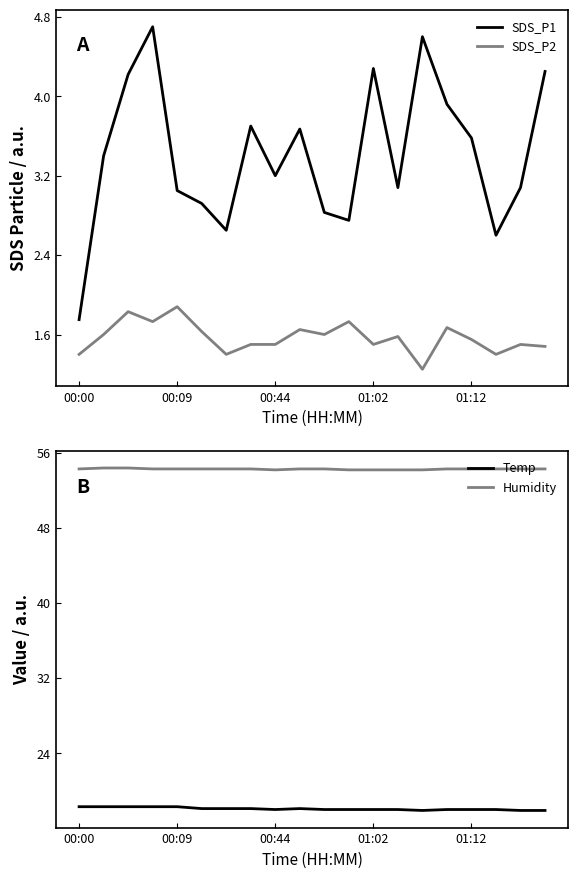

The value of Temp at 15 is 27.5. True or false?

False